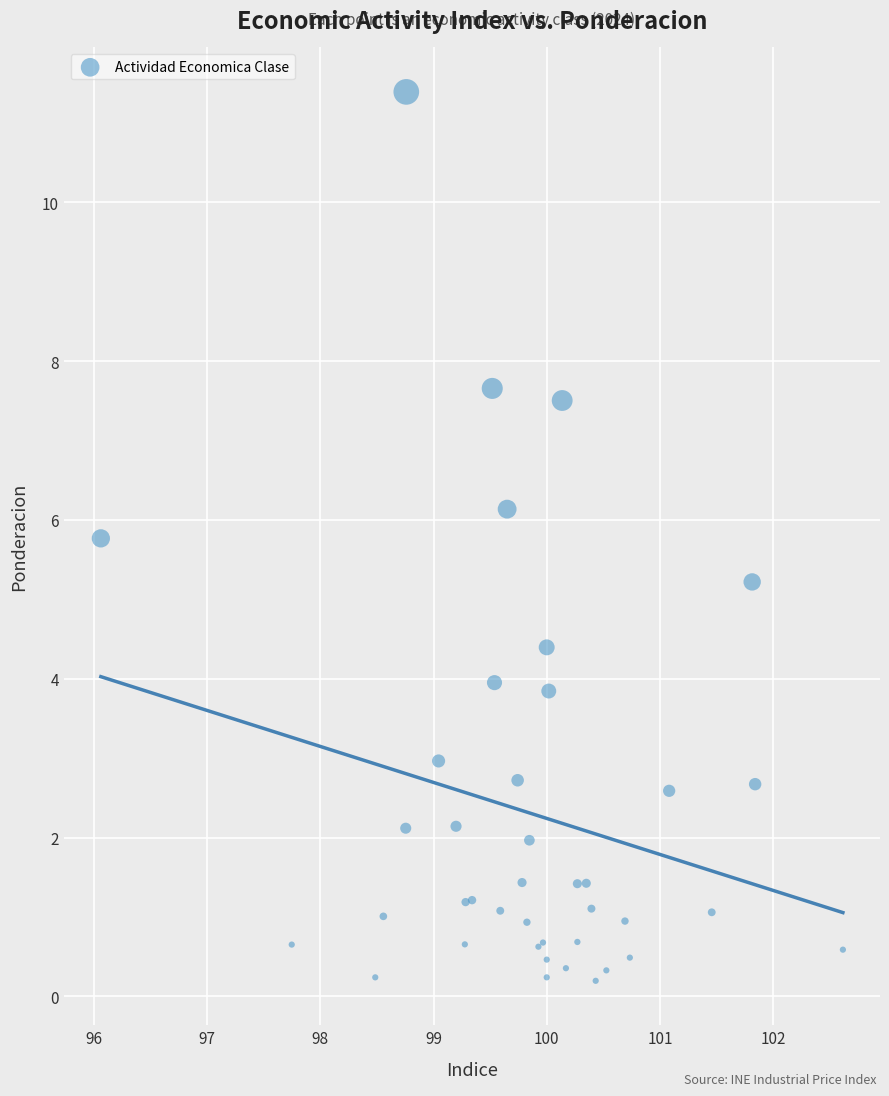

What Y value in the scatter plot is closest to 5?

5.2